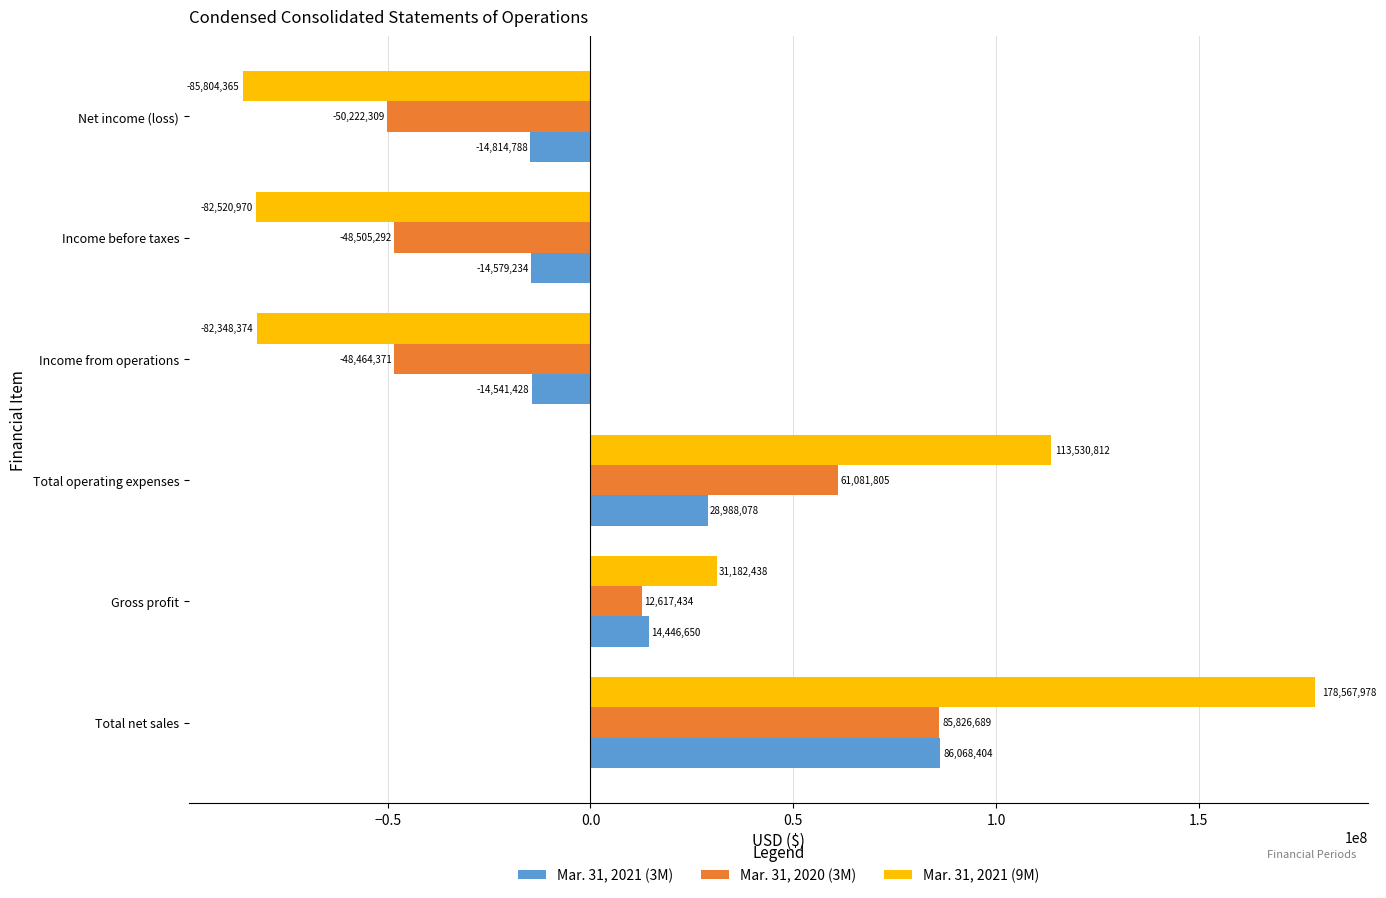

Which category has the highest value across all series?

Total net sales